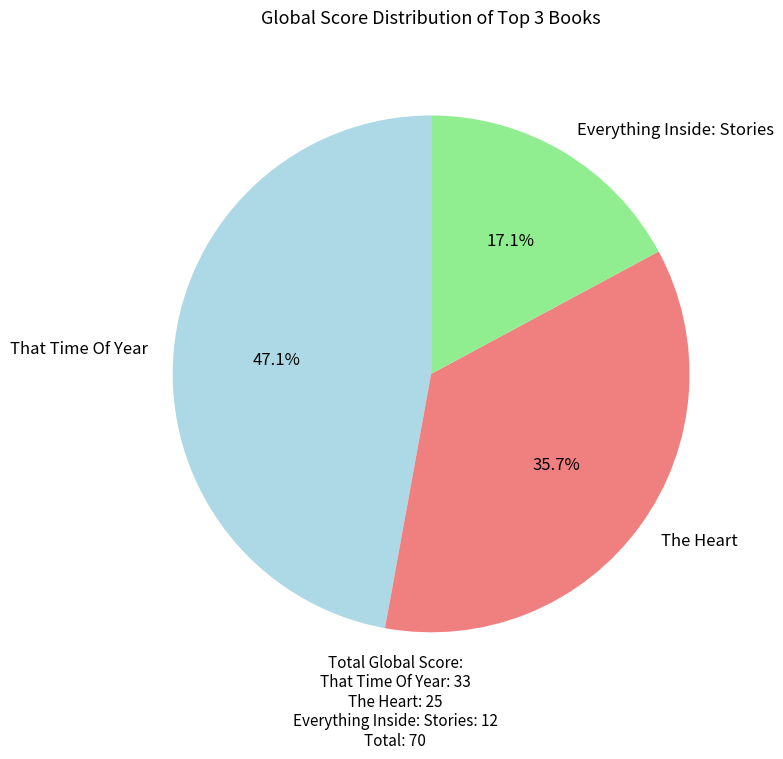

What percentage is NOT represented by That Time Of Year?

52.9%